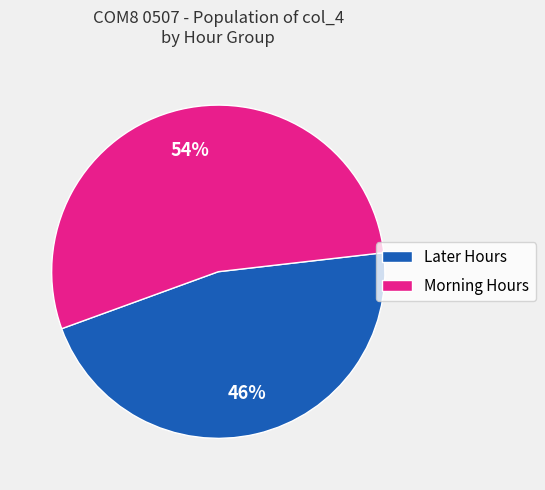

How many segments does this pie chart have?

2